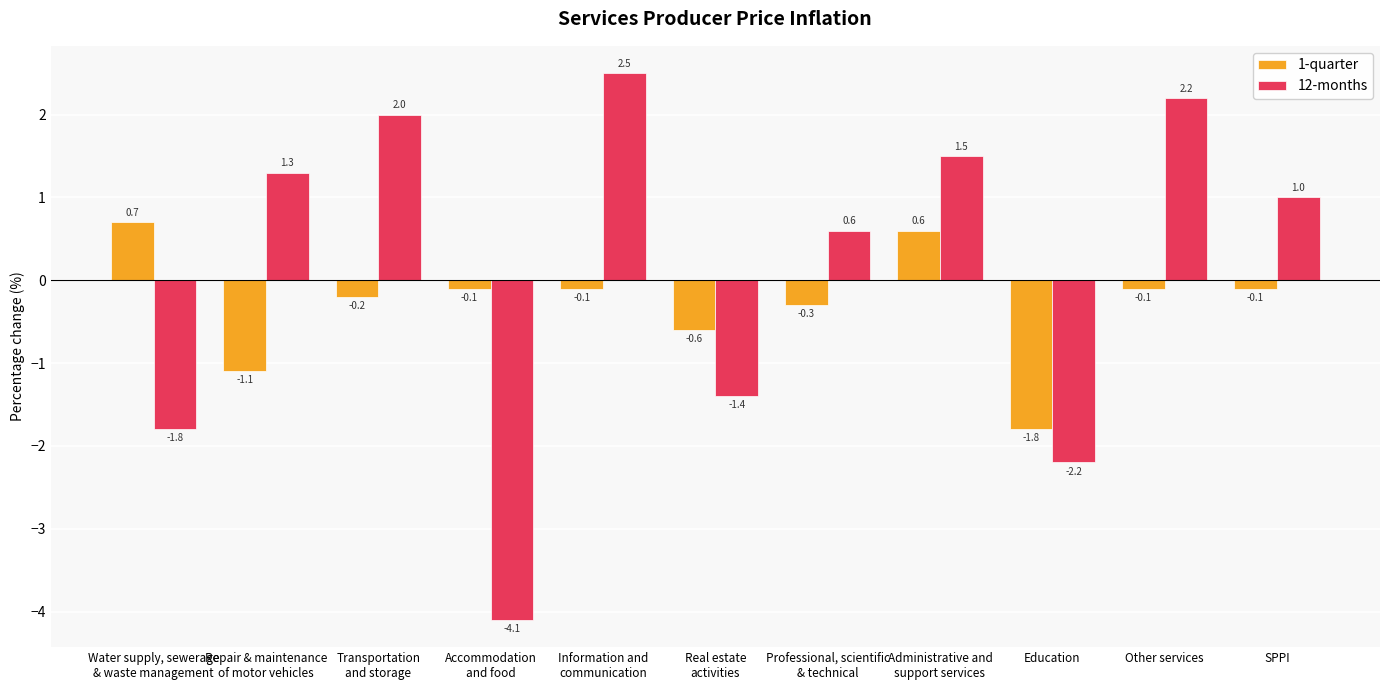

The 12-months series shows -1.0 at Accommodation
and food. True or false?

False